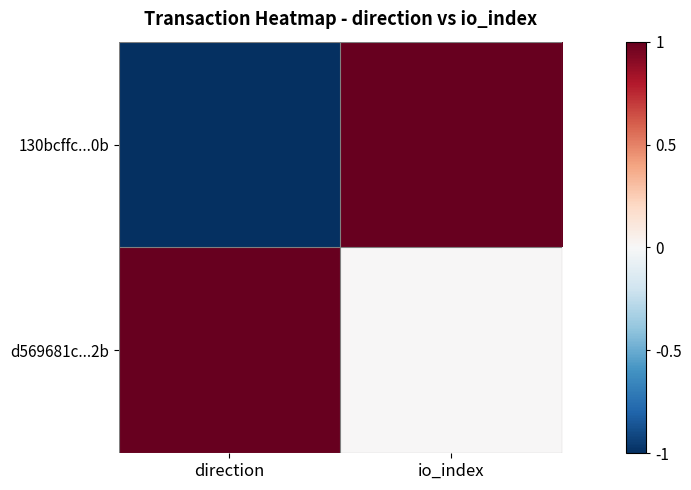

What is the smallest value displayed?

-1